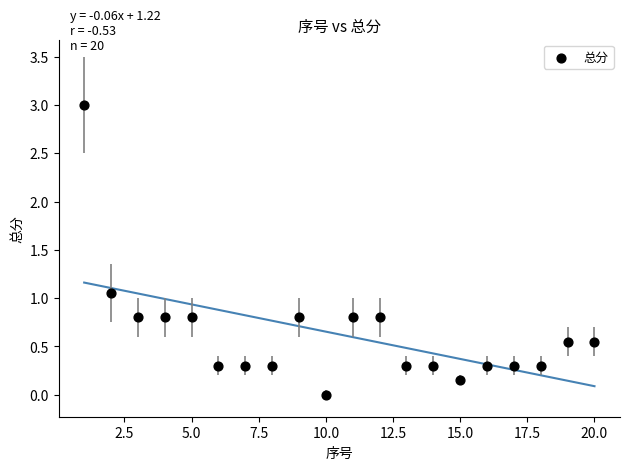

What is the range of Y values (max minus min)?

3.0